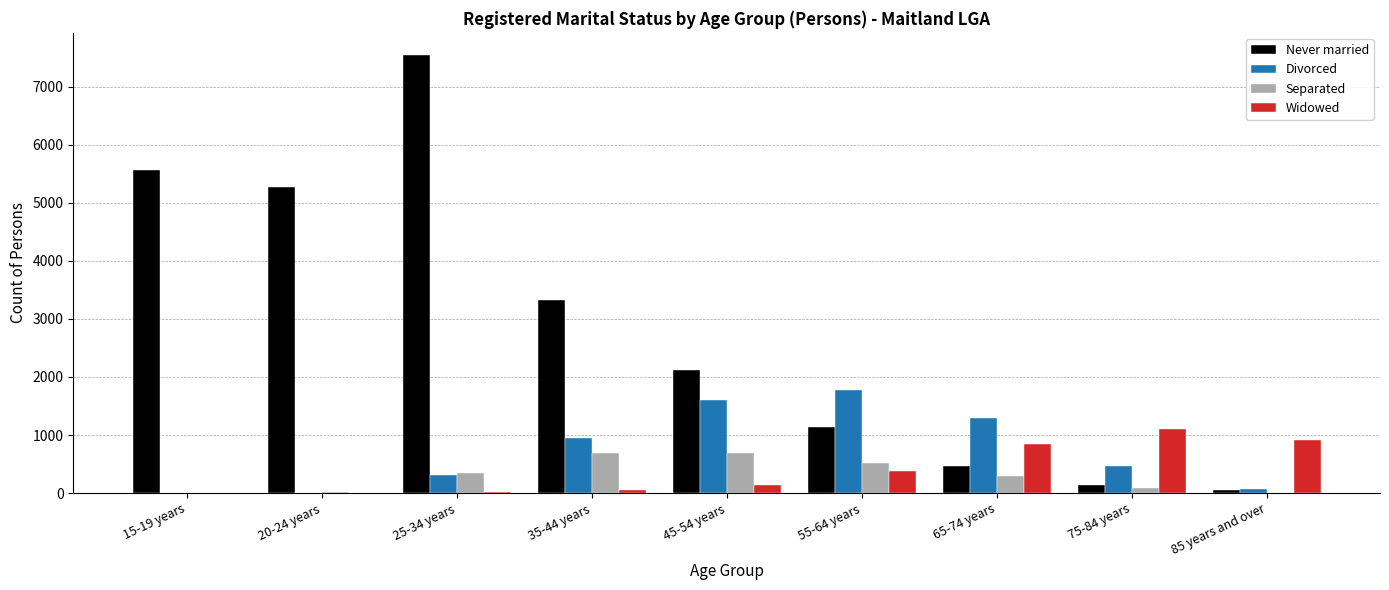

At which category is the sum across all series the highest?

25-34 years